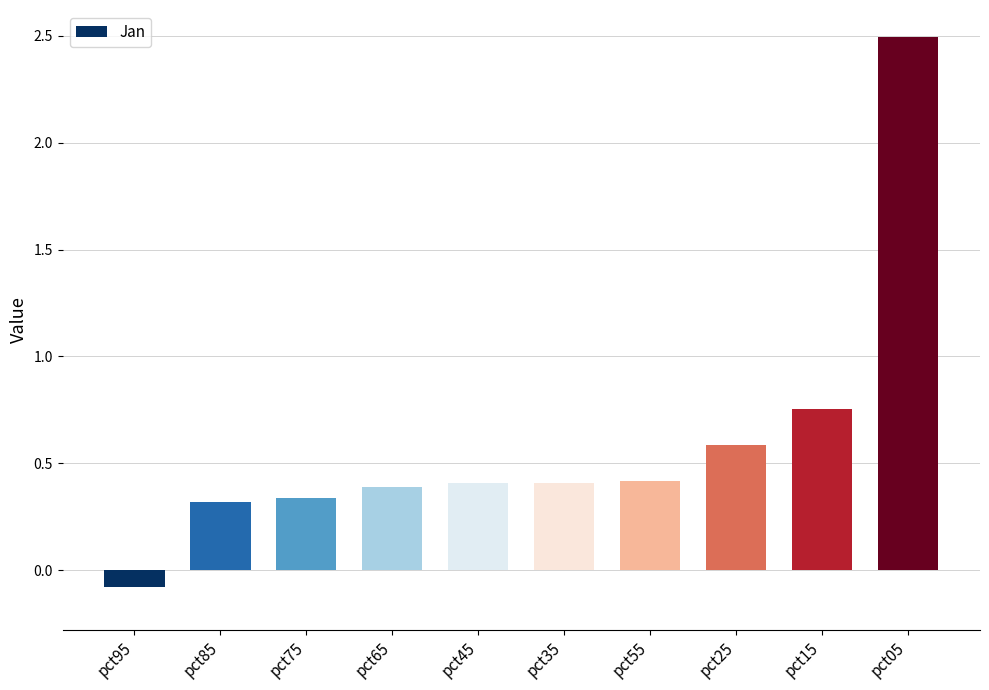

What is the maximum value shown in the chart?

2.5